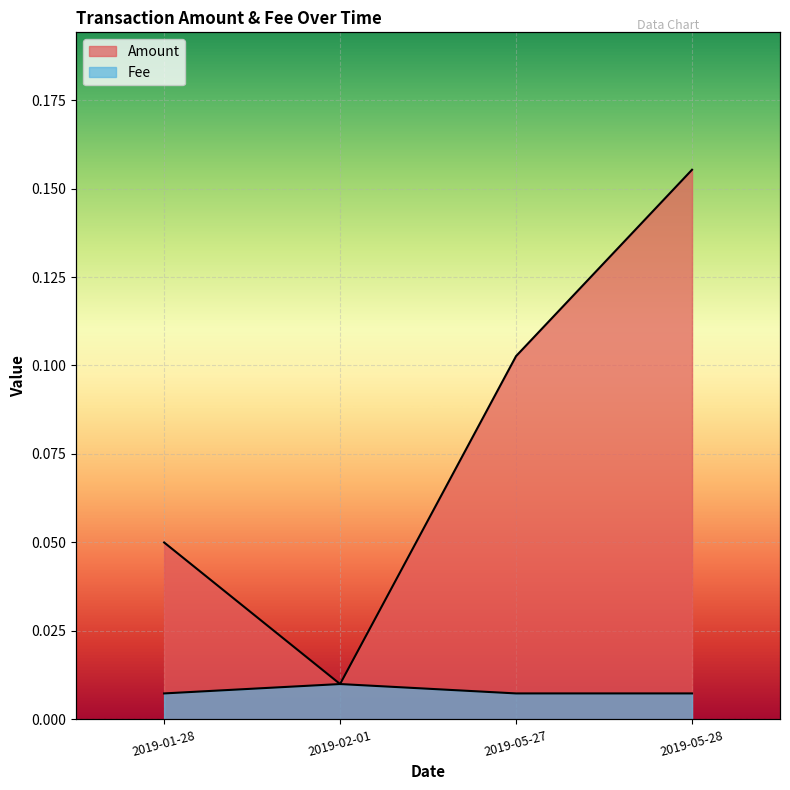

In Fee, how many points are higher than both neighbors (excluding endpoints)?

1